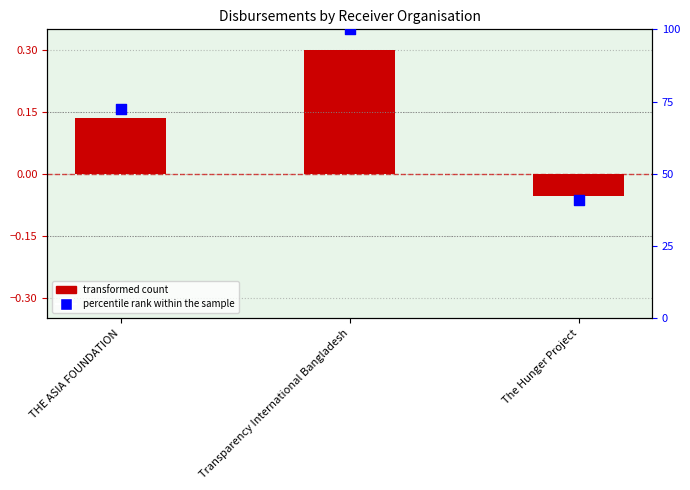

Which series has the widest spread of Y values?

percentile rank within the sample